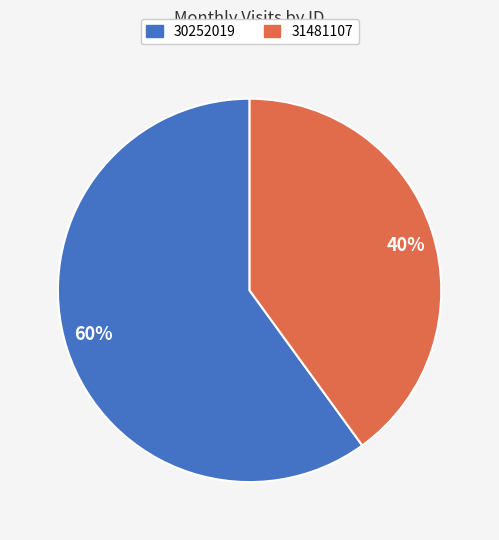

Approximately how many times larger is the value at 40% compared to 60%?

0.7